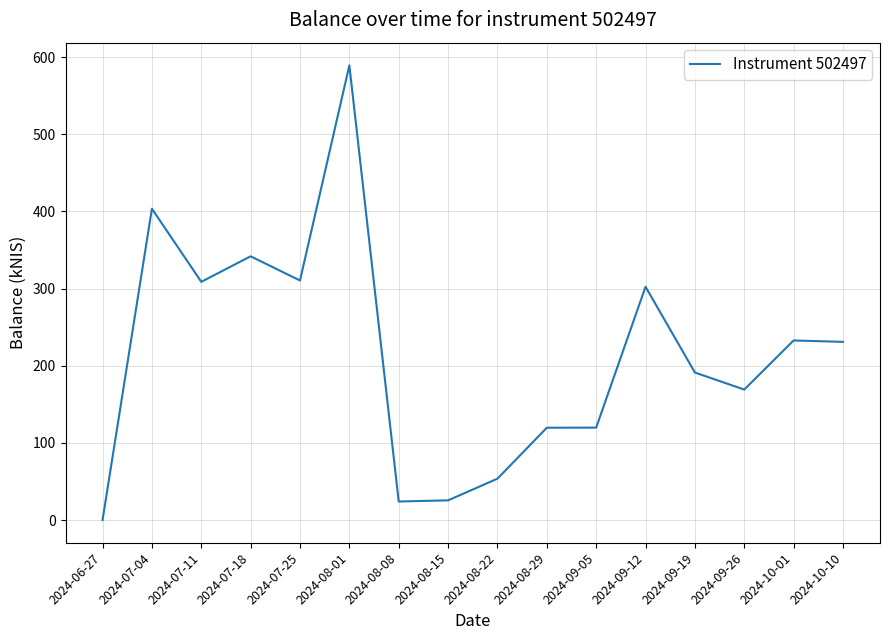

What position from the left is 2024-09-19?

13